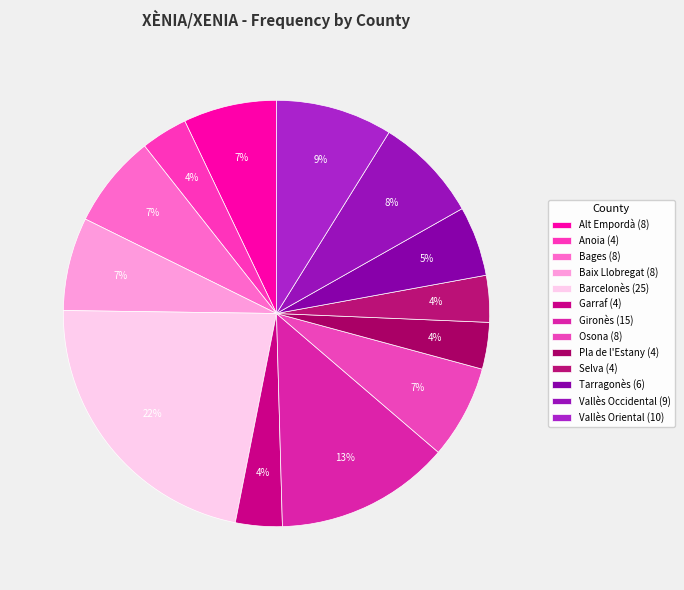

How many slices are in this pie chart?

13